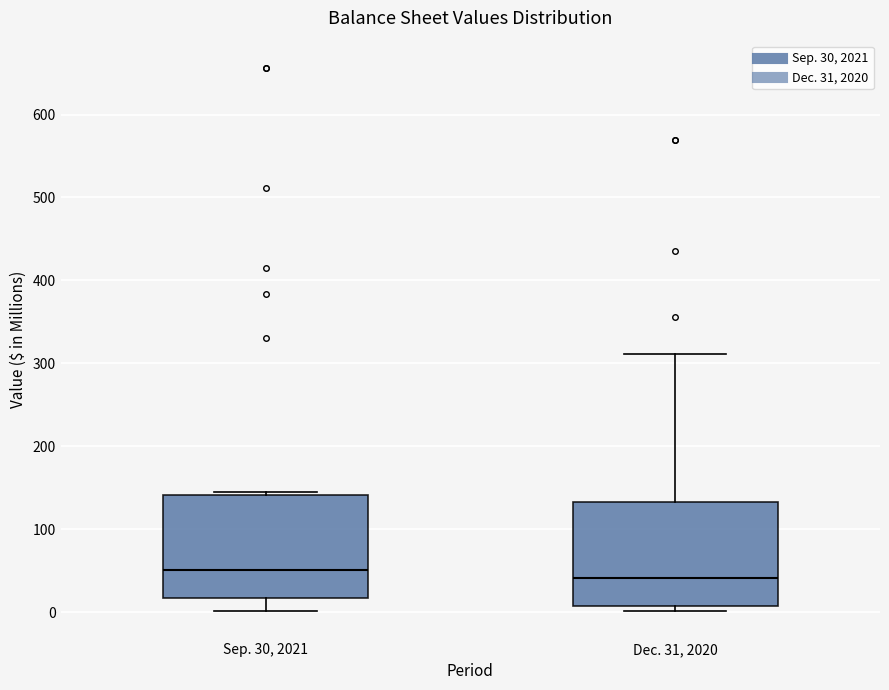

Reading left to right, transcribe this box plot: for each box, give where its median line is, the range the box spans, and where its two whiskers end, as read against the y-axis. The values are not printed on the chart, so give them approximately, as read against the axis.

Sep. 30, 2021: median 50, box 20 to 140, whiskers 0 to 150
Dec. 31, 2020: median 40, box 10 to 130, whiskers 0 to 310